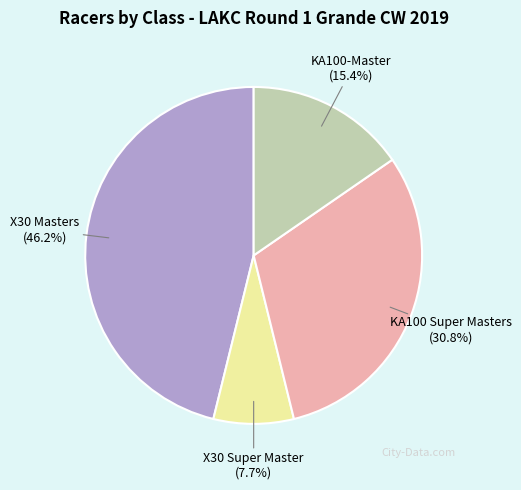

Rank the categories by value from highest to lowest.

X30 Masters, KA100 Super Masters, KA100-Master, X30 Super Master